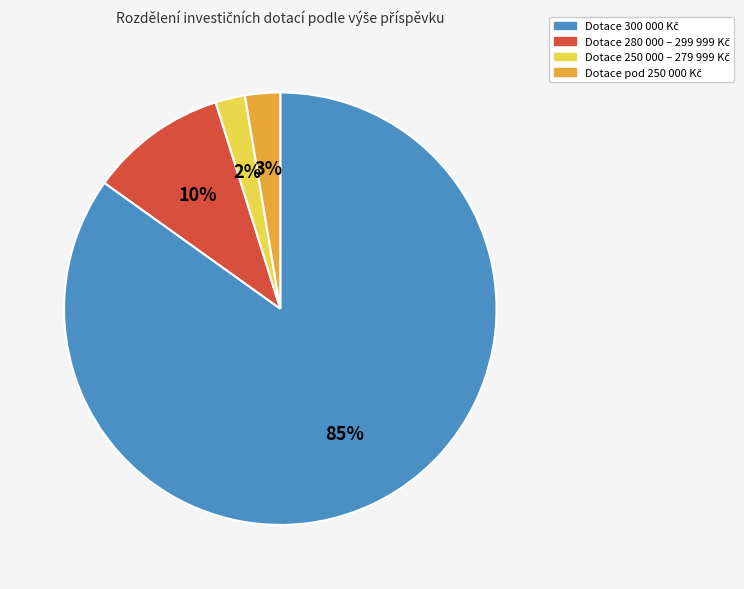

To the nearest percent, what is the difference between the largest and smallest slice percentages?

83%